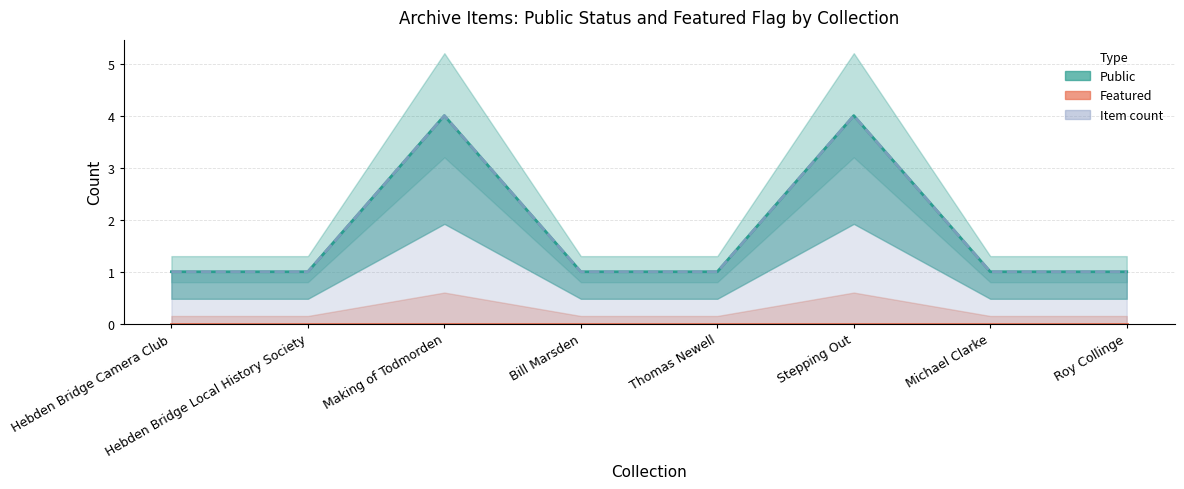

How many categories are shown in the chart?

8